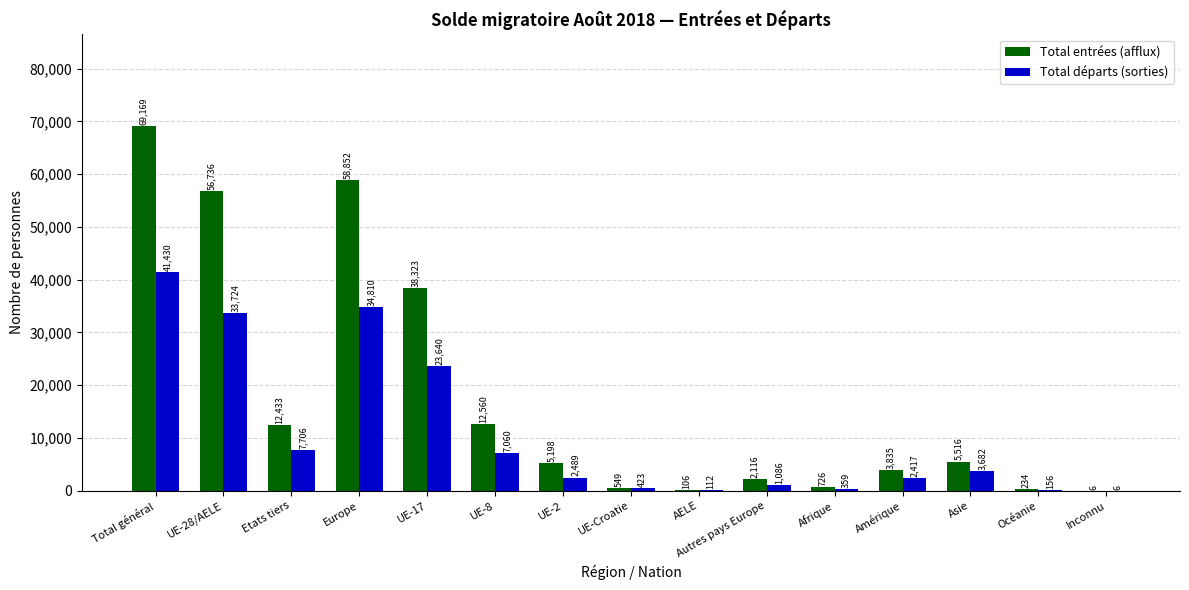

Reading left to right, extract all data points from this chart.

Total entrées (afflux): 69169	56736	12433	58852	38323	12560	5198	549	106	2116	726	3835	5516	234	6
Total départs (sorties): 41430	33724	7706	34810	23640	7060	2489	423	112	1086	359	2417	3682	156	6